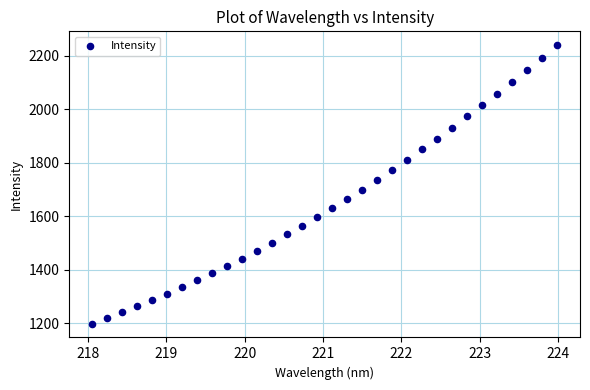

What is the range of X values (max minus min)?

5.9